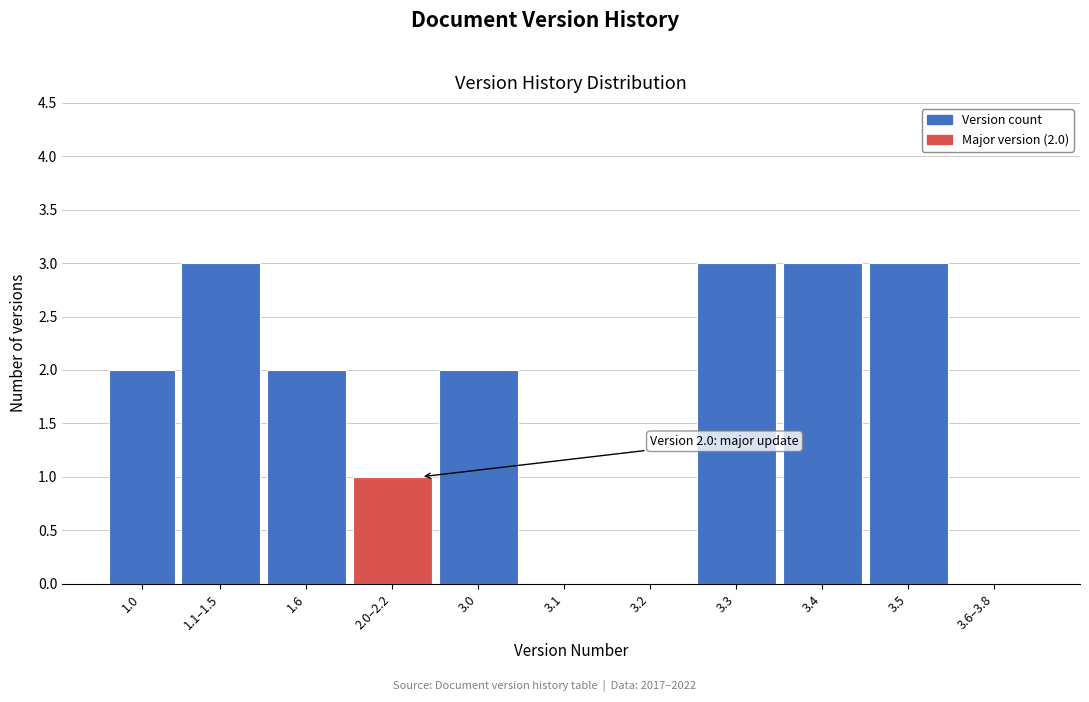

Reading left to right, what are all the values shown in this chart?

1.0=2	1.1–1.5=3	1.6=2	2.0–2.2=1	3.0=2	3.1=0	3.2=0	3.3=3	3.4=3	3.5=3	3.6–3.8=0